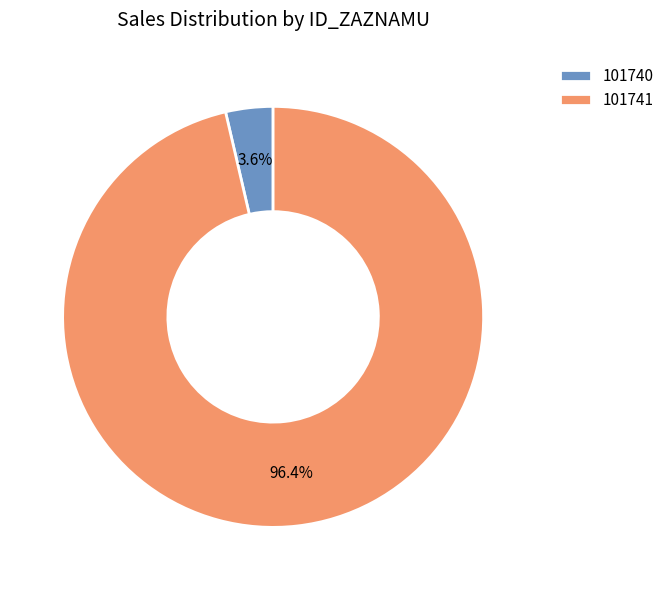

Which category has the smallest portion of the pie?

101740